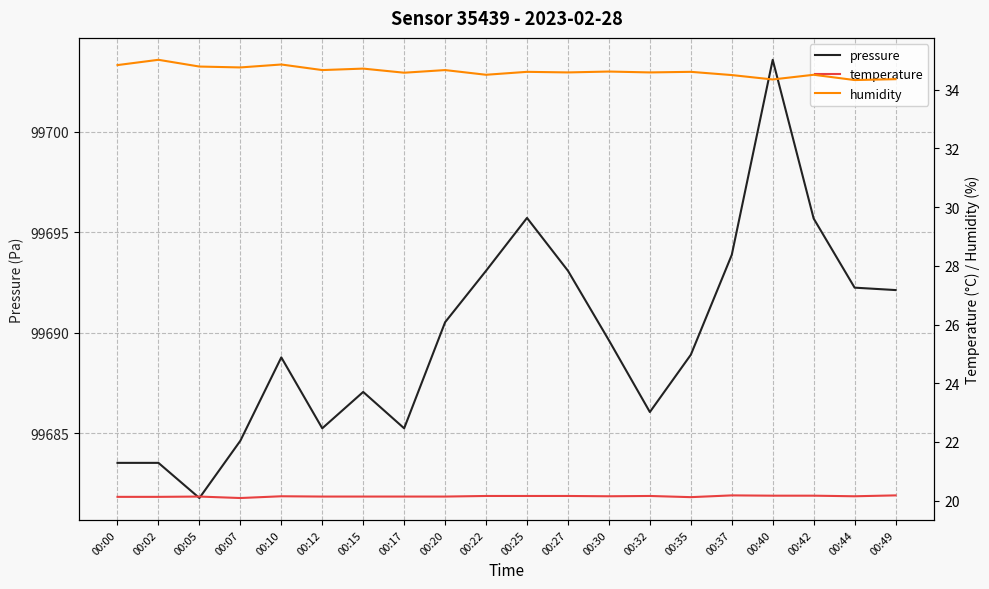

True or false: pressure and temperature cross at least once.

False